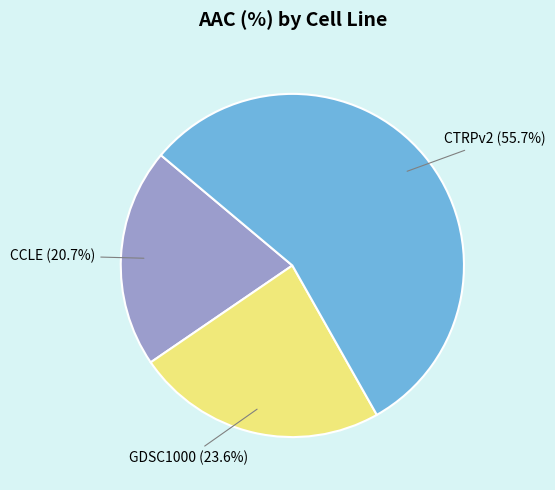

To the nearest percent, what is the difference between the largest and smallest slice percentages?

35%